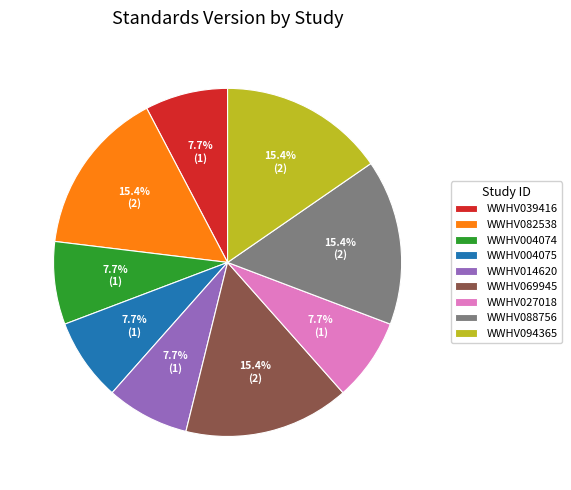

To the nearest percent, what is the average slice percentage?

11%